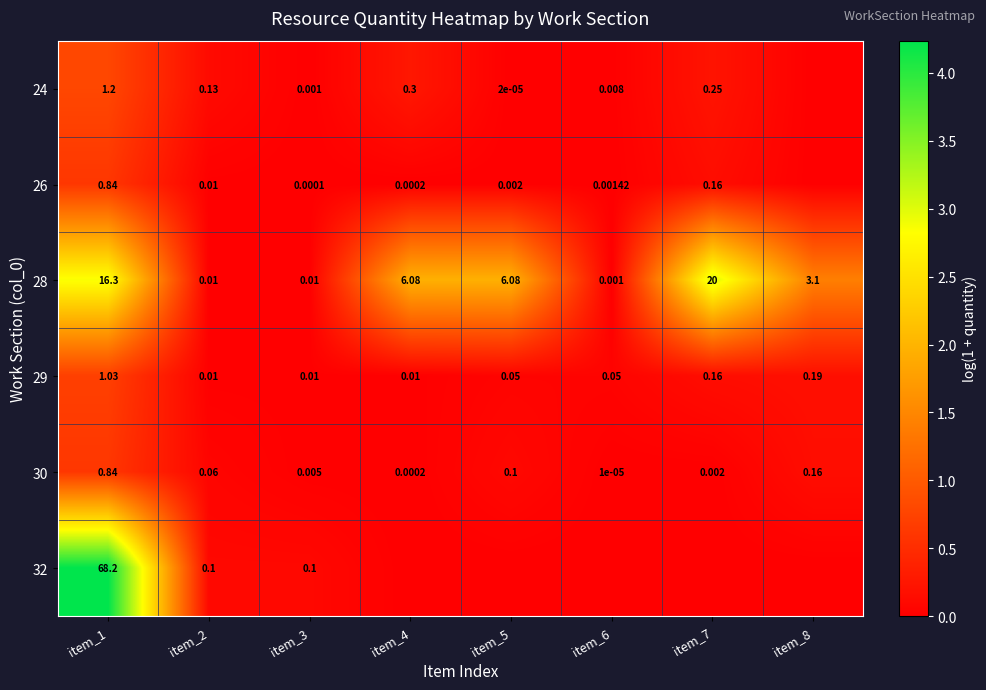

Is it true that 32 equals 0.0 at item_5?

True